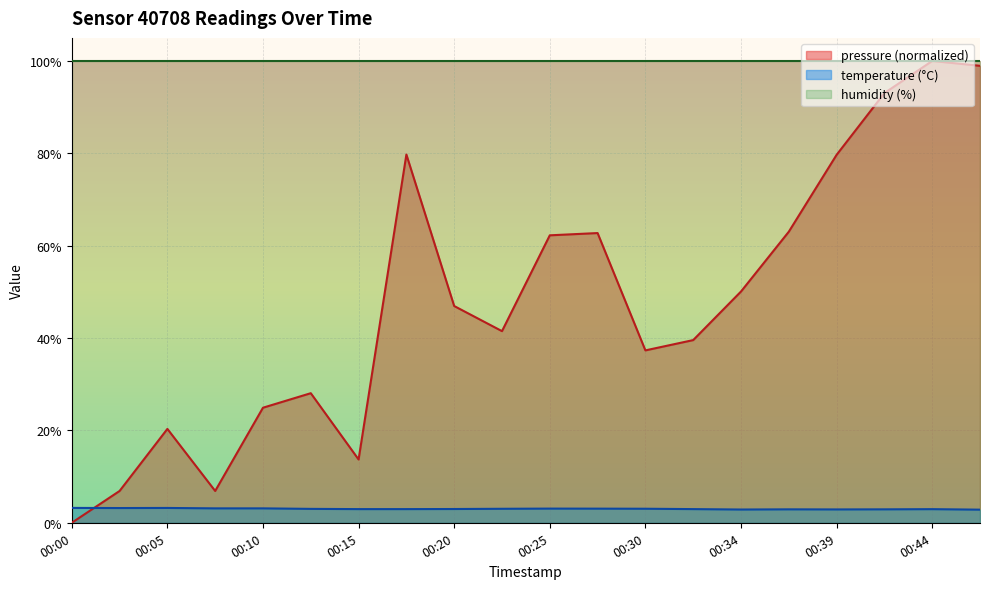

At which category does the chart reach its minimum across all series?

00:00